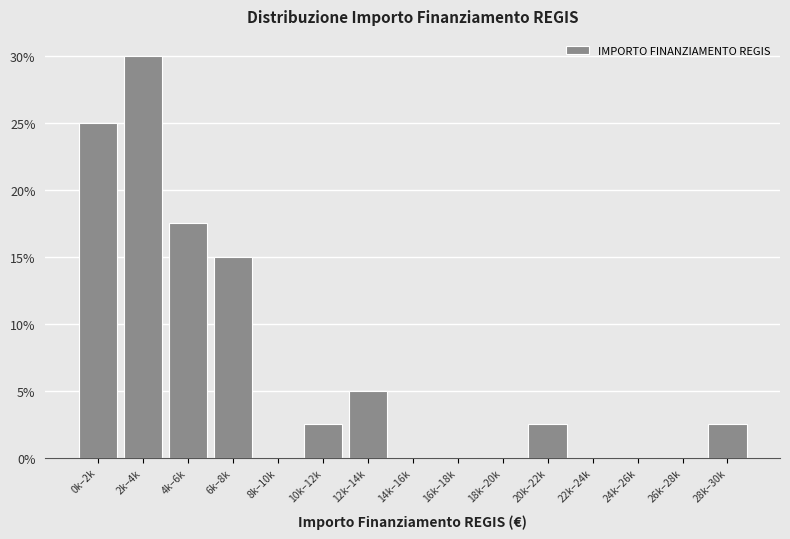

Reading right to left, what are all the values shown in this chart?

28k–30k=2.5	26k–28k=0.0	24k–26k=0.0	22k–24k=0.0	20k–22k=2.5	18k–20k=0.0	16k–18k=0.0	14k–16k=0.0	12k–14k=5.0	10k–12k=2.5	8k–10k=0.0	6k–8k=15.0	4k–6k=17.5	2k–4k=30.0	0k–2k=25.0